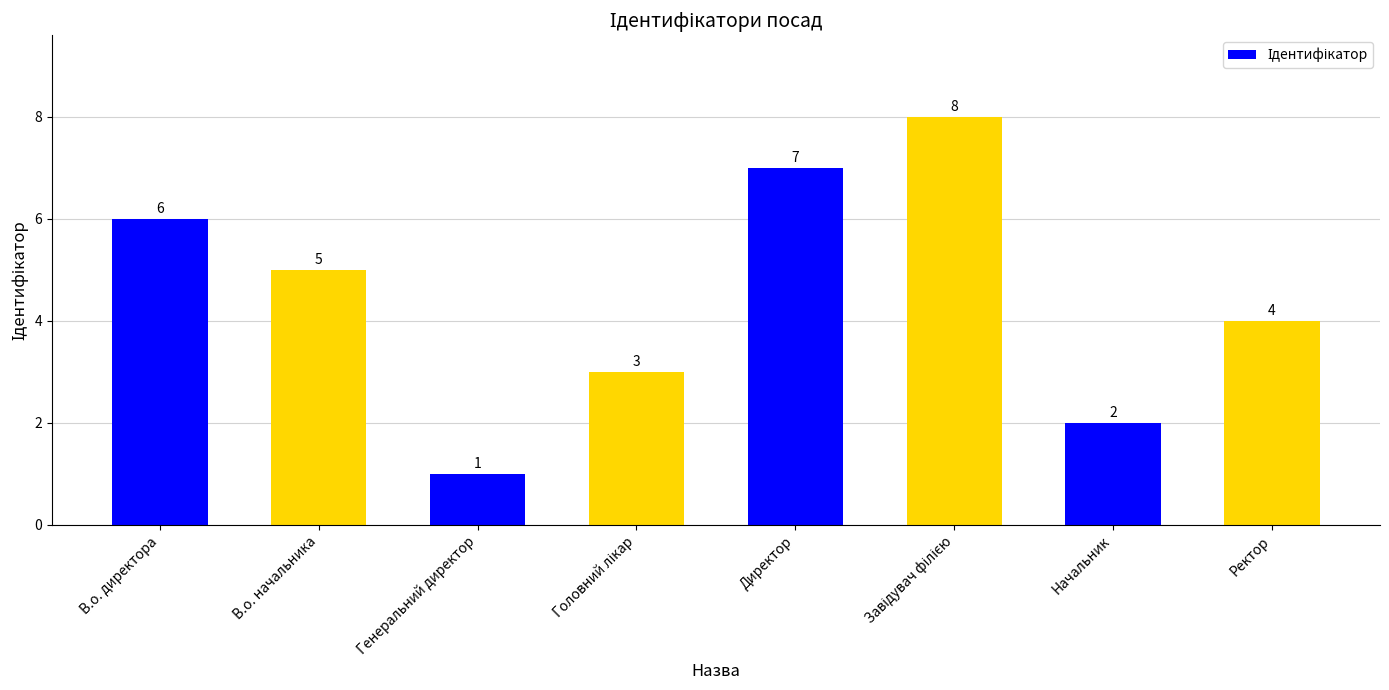

What is the sum of the values at В.о. директора and Директор?

13